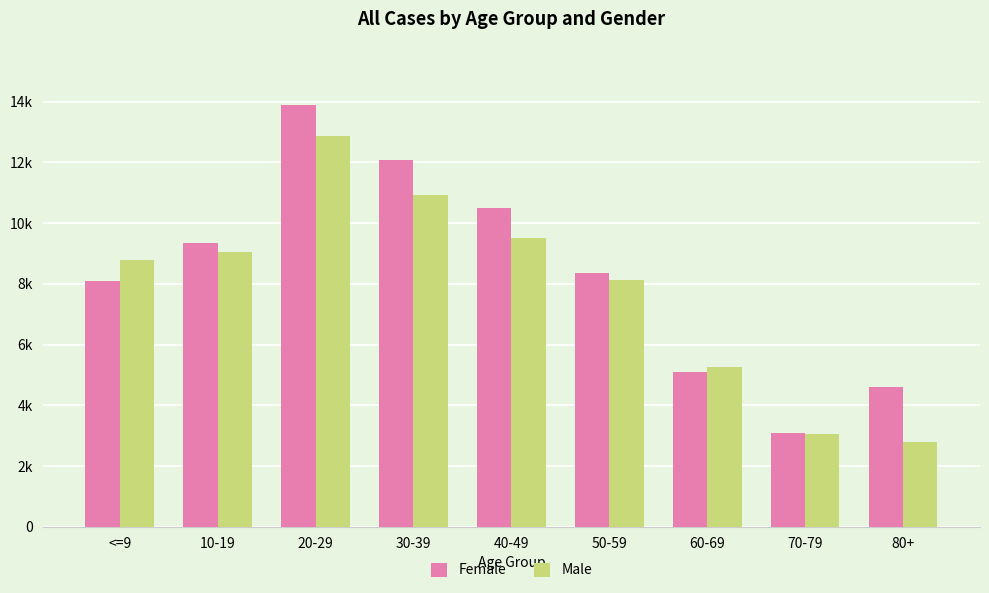

What are all the series names shown in the legend?

Female, Male